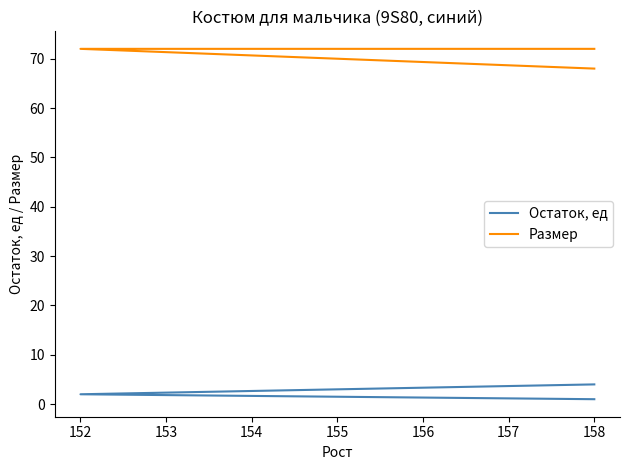

What is the total value across all series at 152?

74